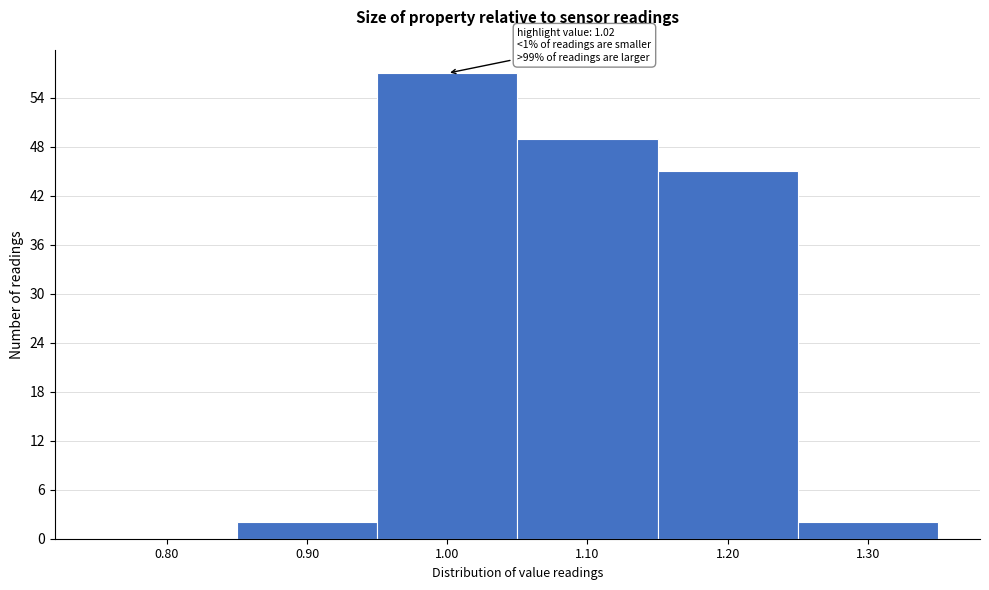

Reading left to right, transcribe all the data shown in this chart.

0.80=0	0.90=2	1.00=57	1.10=49	1.20=45	1.30=2